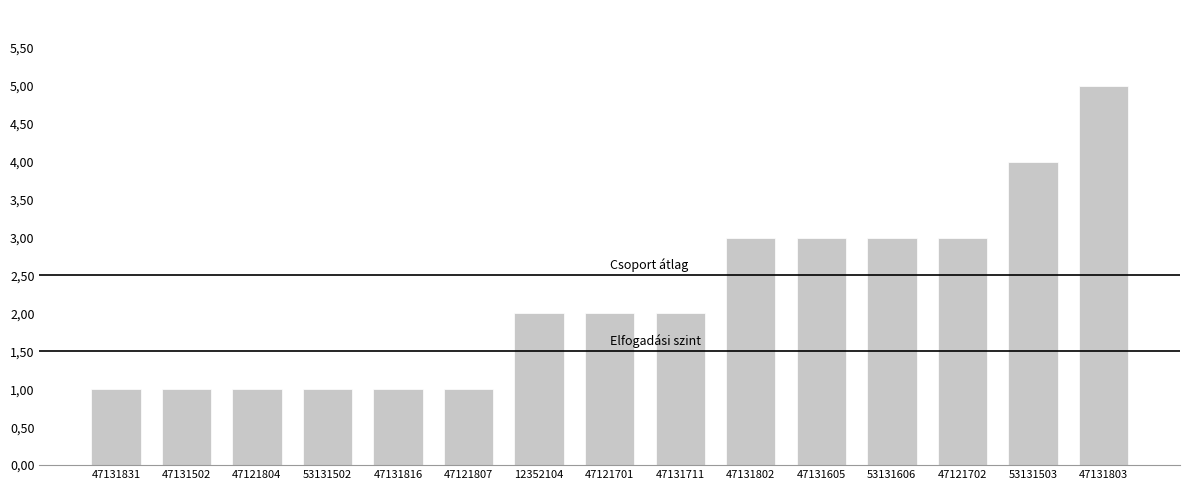

Does the chart contain any negative values?

No